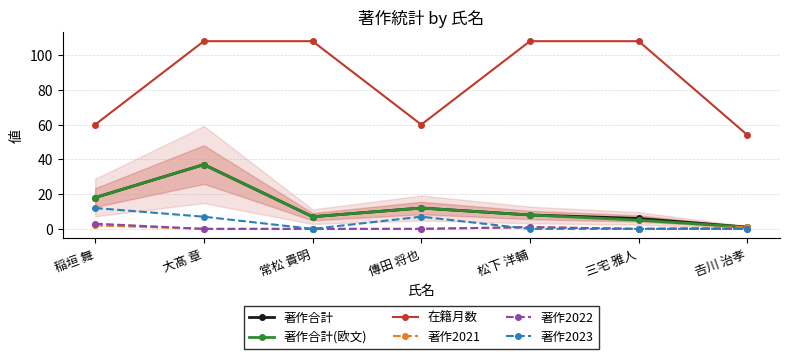

Which category has the highest value in the 著作2021 series?

稲垣 舞